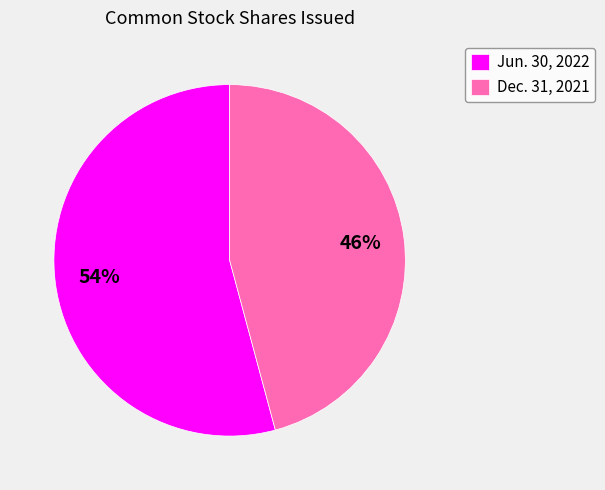

Between Dec. 31, 2021 and Jun. 30, 2022, which is larger?

Jun. 30, 2022